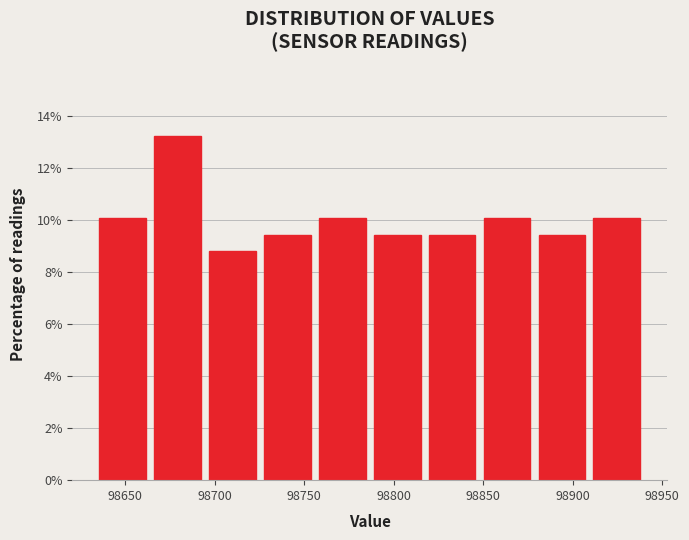

Reading left to right, transcribe this chart: for each bar, give the range it covers on the x-axis and its height. Neither the bar edges nor the heights are printed on the chart, so give them approximately, as read against the axes.

98635 to 98665: 10.0
98665 to 98695: 13.2
98695 to 98725: 8.8
98725 to 98755: 9.4
98755 to 98785: 10.0
98785 to 98815: 9.4
98815 to 98850: 9.4
98850 to 98880: 10.0
98880 to 98910: 9.4
98910 to 98940: 10.0